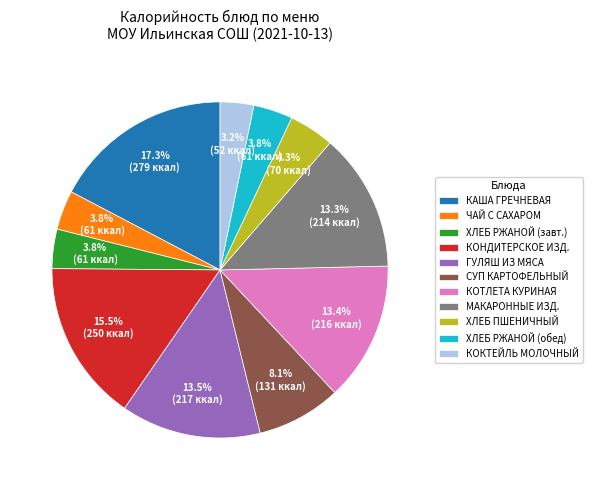

What portion of the pie excludes КОКТЕЙЛЬ МОЛОЧНЫЙ?

96.8%